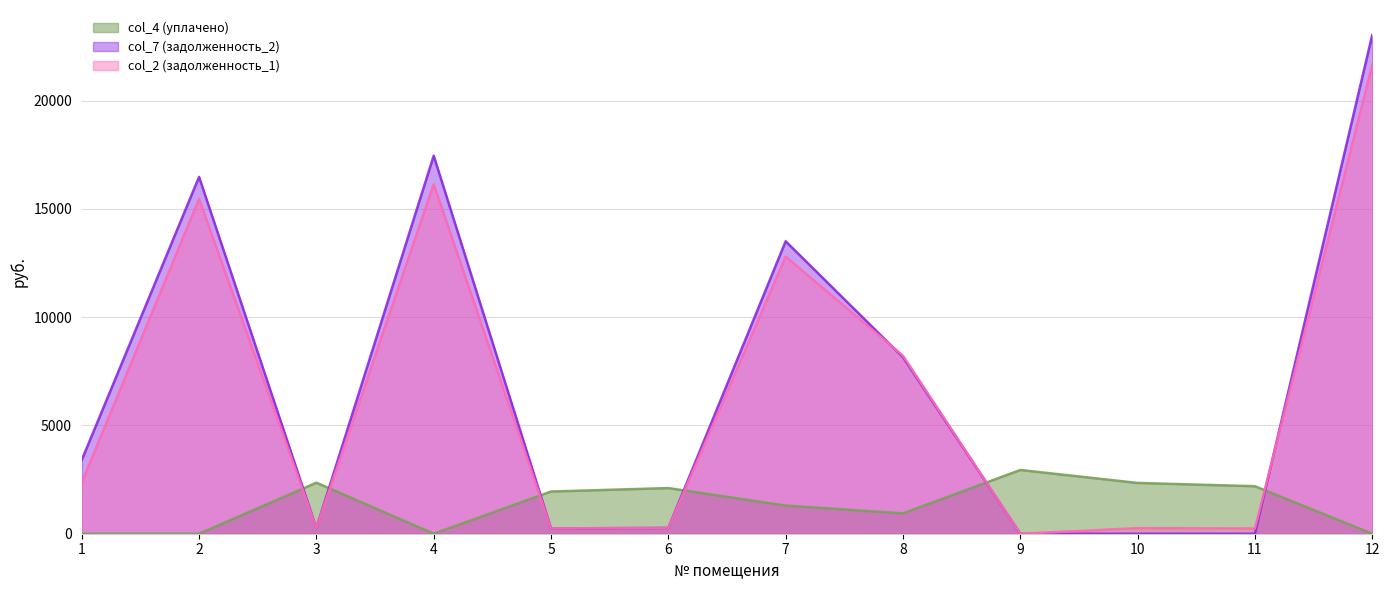

What value does the col_7 (задолженность_2) series have at 7?

13501.5